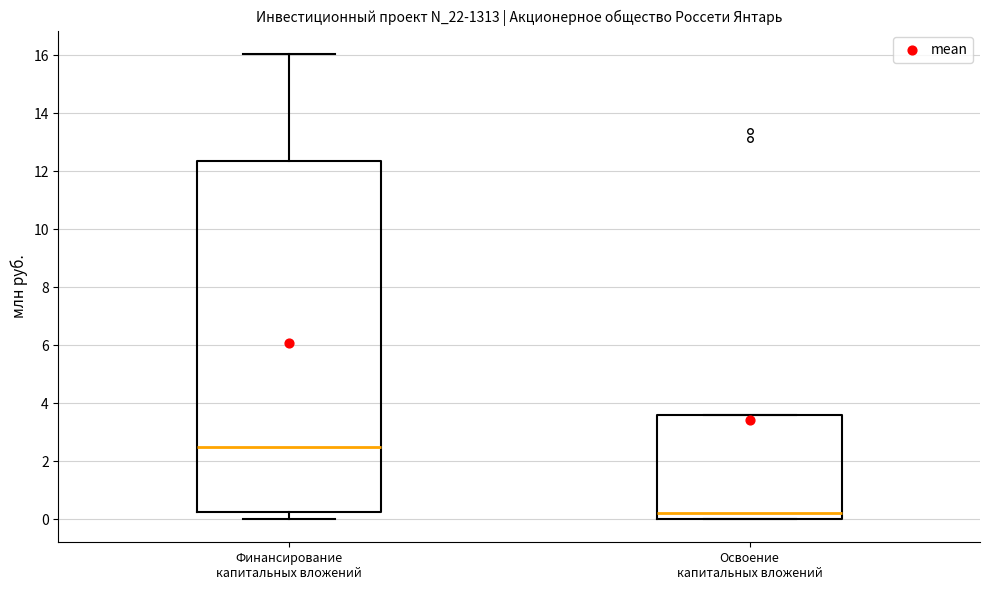

Where does the median line of the box for Финансирование капитальных вложений sit on the y-axis? The values are not printed on the chart, so give them approximately, as read against the axis.

2.4